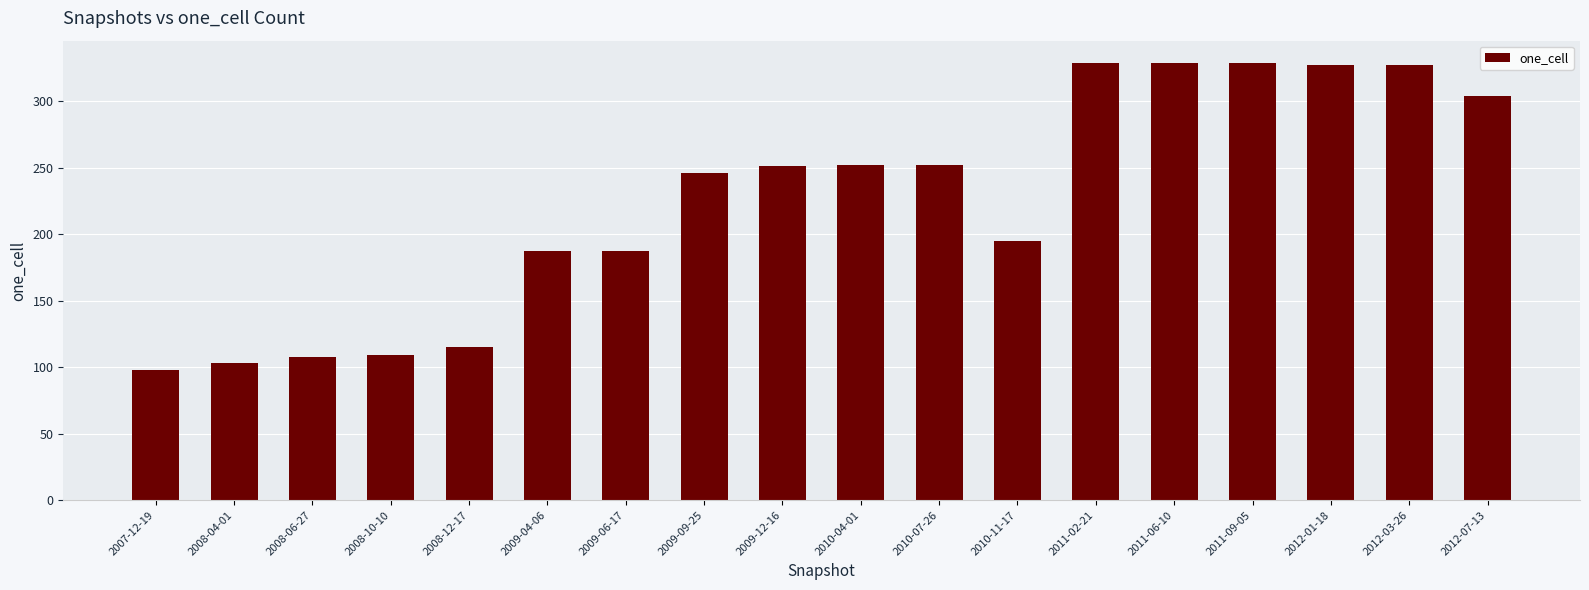

Approximately how many times larger is the value at 2009-06-17 compared to 2008-06-27?

1.7